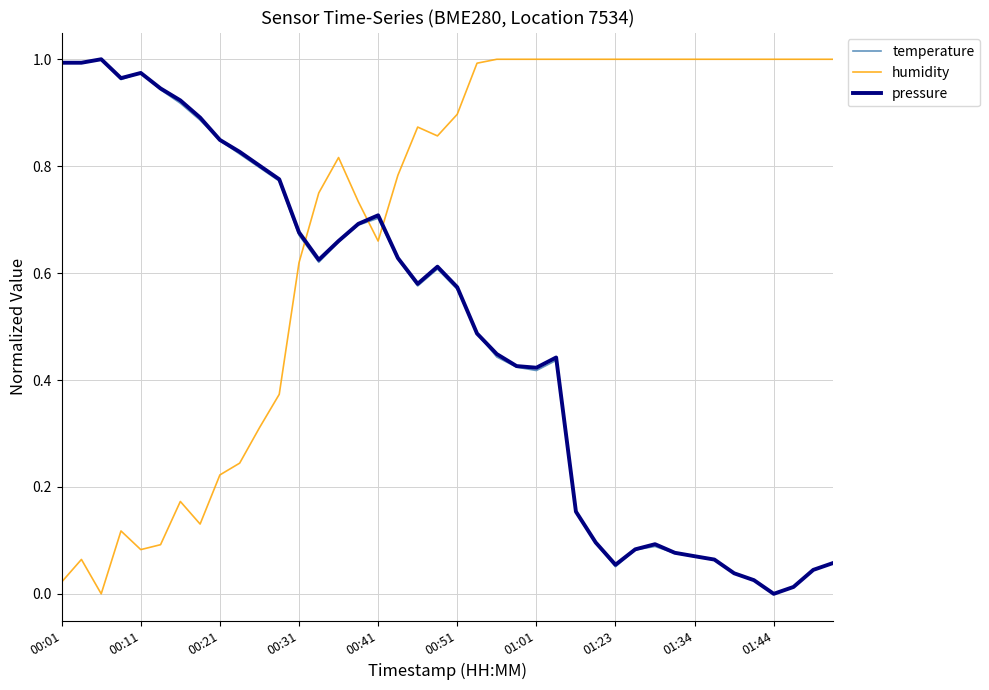

After their last crossing, which series has the higher values: humidity or temperature?

humidity